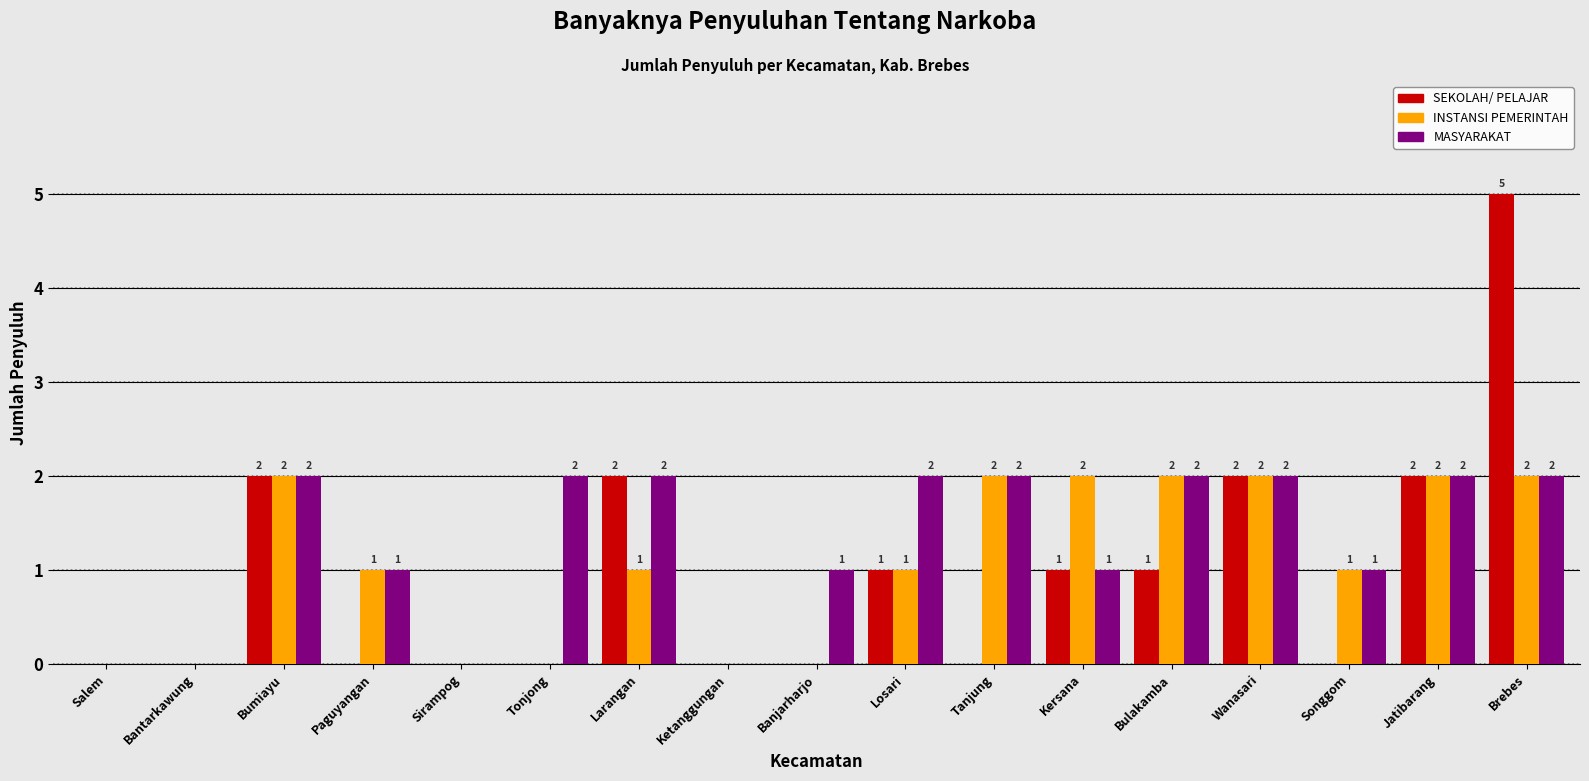

Reading left to right, list all the values displayed in this chart.

SEKOLAH/ PELAJAR: Salem=0	Bantarkawung=0	Bumiayu=2	Paguyangan=0	Sirampog=0	Tonjong=0	Larangan=2	Ketanggungan=0	Banjarharjo=0	Losari=1	Tanjung=0	Kersana=1	Bulakamba=1	Wanasari=2	Songgom=0	Jatibarang=2	Brebes=5
INSTANSI PEMERINTAH: Salem=0	Bantarkawung=0	Bumiayu=2	Paguyangan=1	Sirampog=0	Tonjong=0	Larangan=1	Ketanggungan=0	Banjarharjo=0	Losari=1	Tanjung=2	Kersana=2	Bulakamba=2	Wanasari=2	Songgom=1	Jatibarang=2	Brebes=2
MASYARAKAT: Salem=0	Bantarkawung=0	Bumiayu=2	Paguyangan=1	Sirampog=0	Tonjong=2	Larangan=2	Ketanggungan=0	Banjarharjo=1	Losari=2	Tanjung=2	Kersana=1	Bulakamba=2	Wanasari=2	Songgom=1	Jatibarang=2	Brebes=2